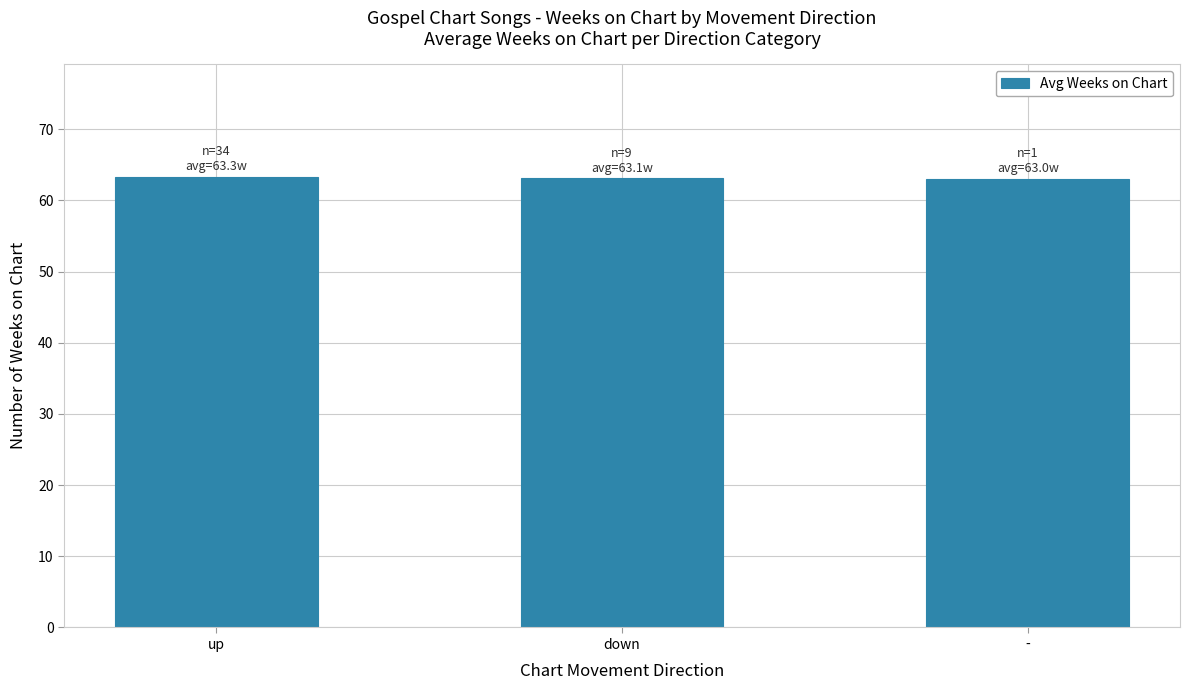

True or false: the data shows 21.9 at up.

False